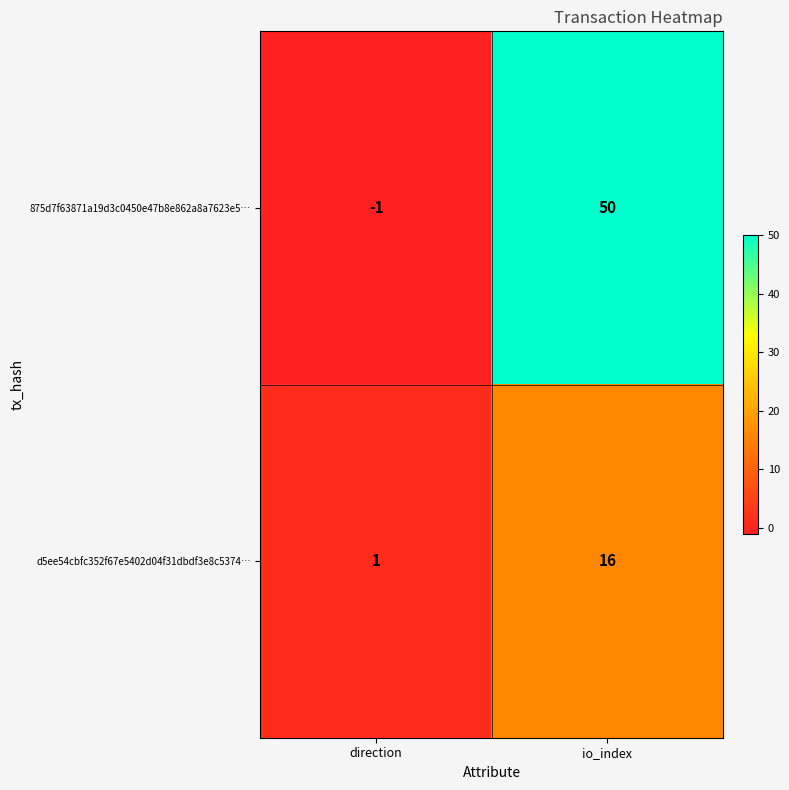

Reading right to left, transcribe all the data shown in this chart.

875d7f63871a19d3c0450e47b8e862a8a7623e5…: io_index=50	direction=-1
d5ee54cbfc352f67e5402d04f31dbdf3e8c5374…: io_index=16	direction=1